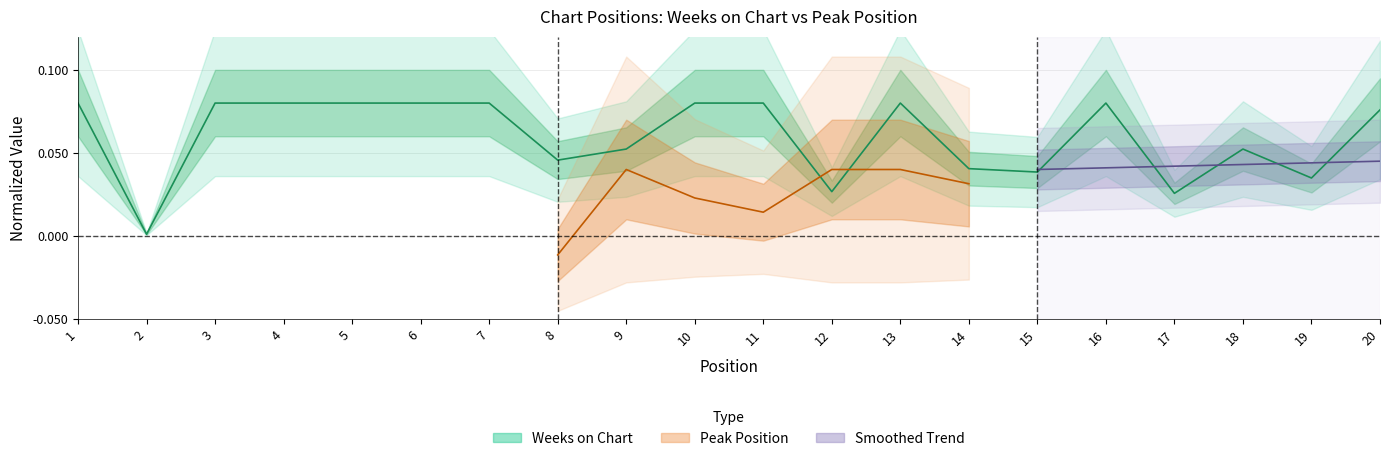

Which has a higher value, 18 or 8?

18